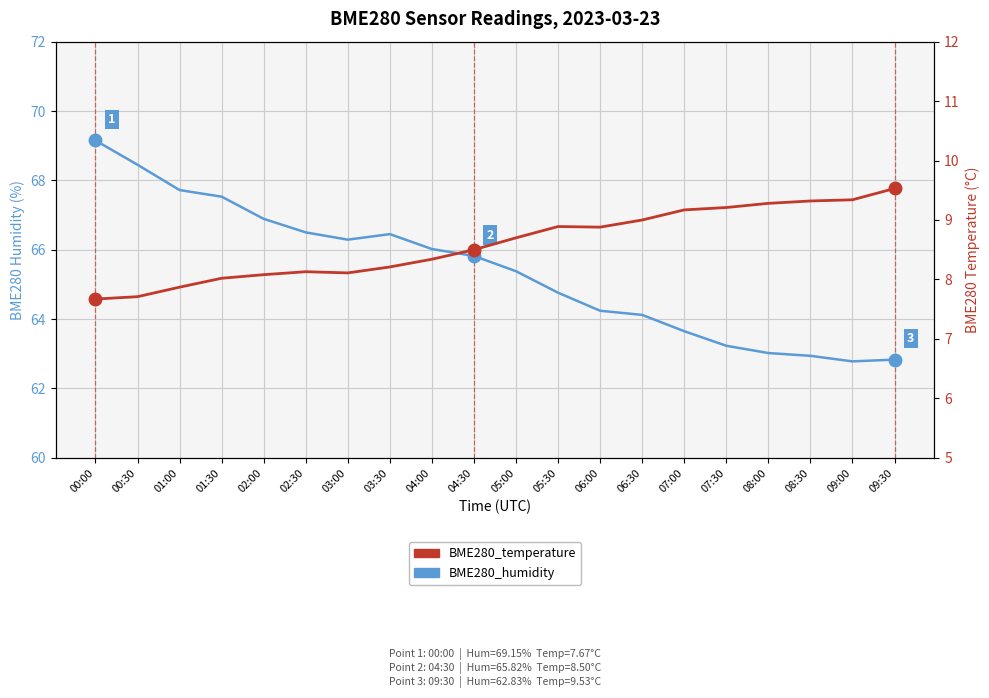

What is the difference between the maximum and second lowest values in the BME280_humidity series?

6.3